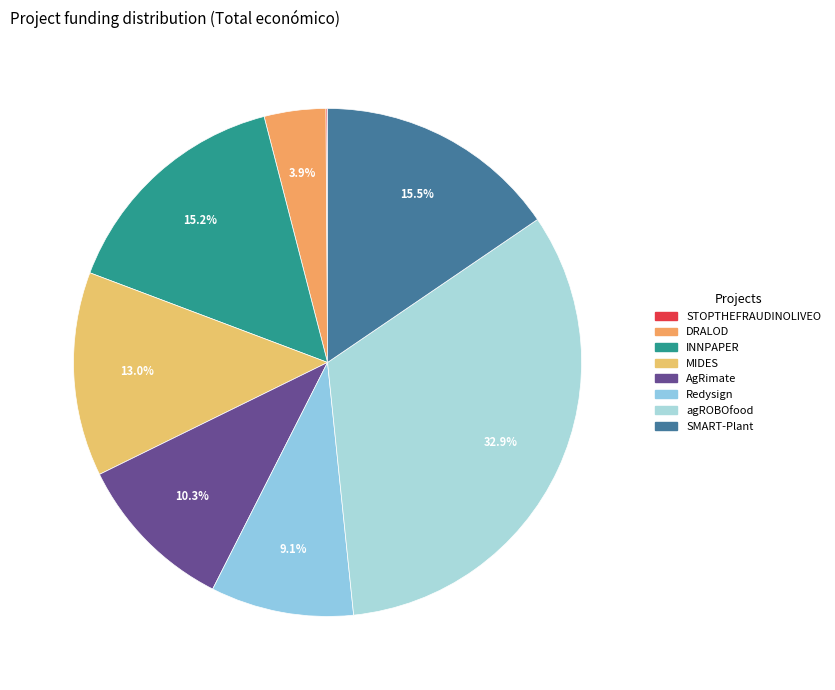

Which slice is the smallest?

STOPTHEFRAUDINOLIVEO